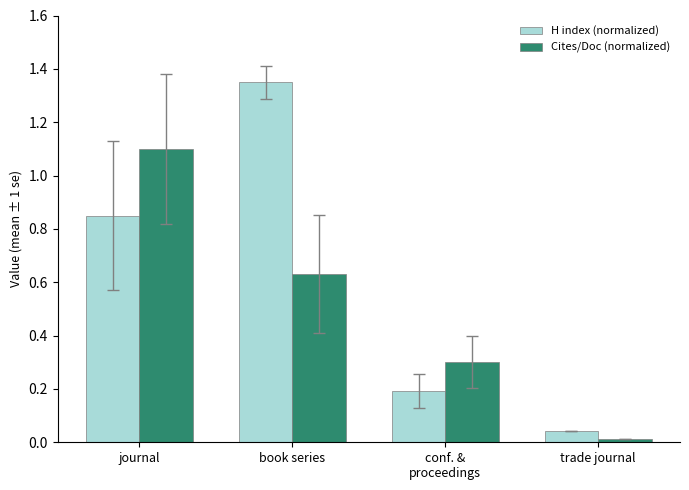

Which series has the largest total across all categories?

H index (normalized)